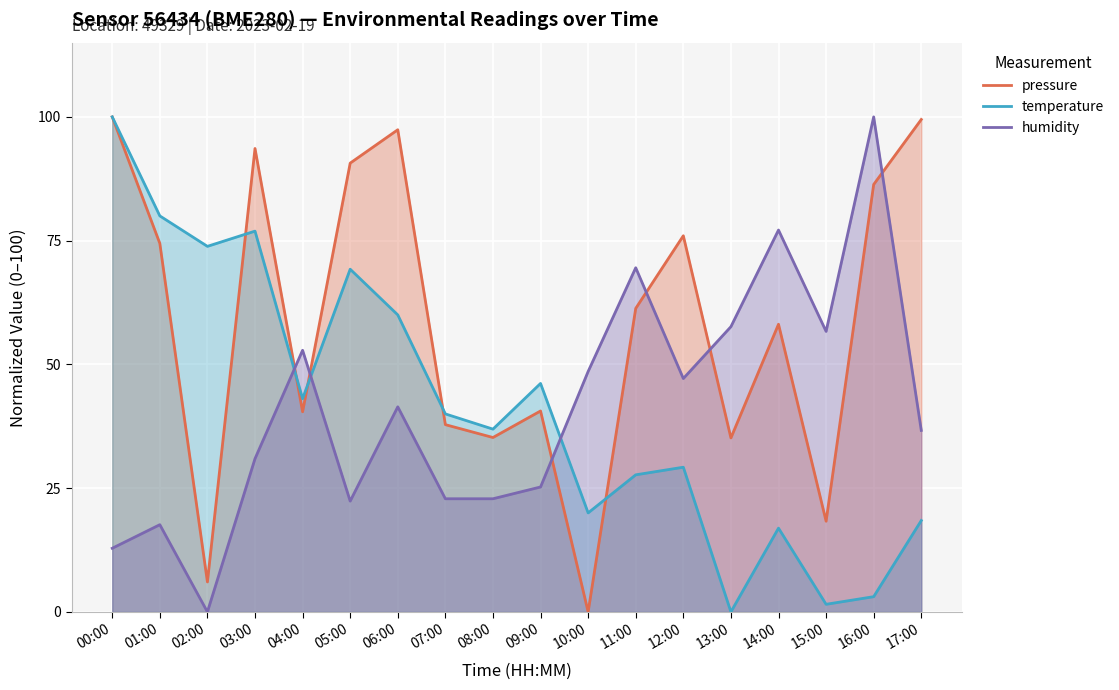

Reading left to right, extract all data points from this chart.

pressure: 00:00=100.0	01:00=74.4	02:00=6.1	03:00=93.6	04:00=40.4	05:00=90.7	06:00=97.4	07:00=37.8	08:00=35.2	09:00=40.6	10:00=0.0	11:00=61.3	12:00=76.0	13:00=35.1	14:00=58.1	15:00=18.3	16:00=86.3	17:00=99.5
temperature: 00:00=100.0	01:00=80.0	02:00=73.8	03:00=76.9	04:00=43.1	05:00=69.2	06:00=60.0	07:00=40.0	08:00=36.9	09:00=46.2	10:00=20.0	11:00=27.7	12:00=29.2	13:00=0.0	14:00=16.9	15:00=1.5	16:00=3.1	17:00=18.5
humidity: 00:00=12.9	01:00=17.6	02:00=0.0	03:00=31.0	04:00=52.9	05:00=22.4	06:00=41.4	07:00=22.9	08:00=22.9	09:00=25.2	10:00=48.6	11:00=69.5	12:00=47.1	13:00=57.6	14:00=77.1	15:00=56.7	16:00=100.0	17:00=36.7